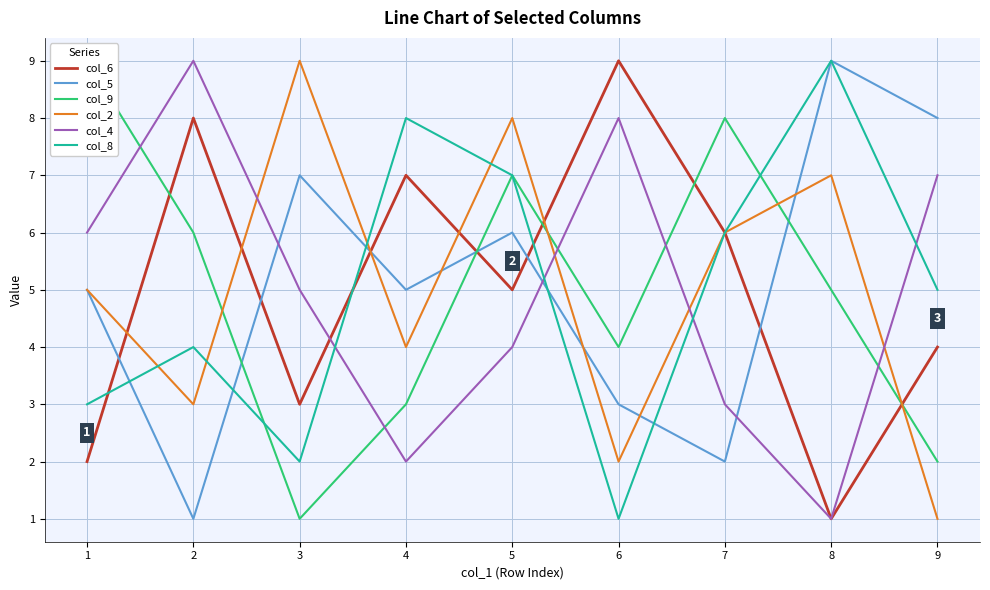

Reading left to right, extract all data points from this chart.

col_6: 1=2	2=8	3=3	4=7	5=5	6=9	7=6	8=1	9=4
col_5: 1=5	2=1	3=7	4=5	5=6	6=3	7=2	8=9	9=8
col_9: 1=9	2=6	3=1	4=3	5=7	6=4	7=8	8=5	9=2
col_2: 1=5	2=3	3=9	4=4	5=8	6=2	7=6	8=7	9=1
col_4: 1=6	2=9	3=5	4=2	5=4	6=8	7=3	8=1	9=7
col_8: 1=3	2=4	3=2	4=8	5=7	6=1	7=6	8=9	9=5